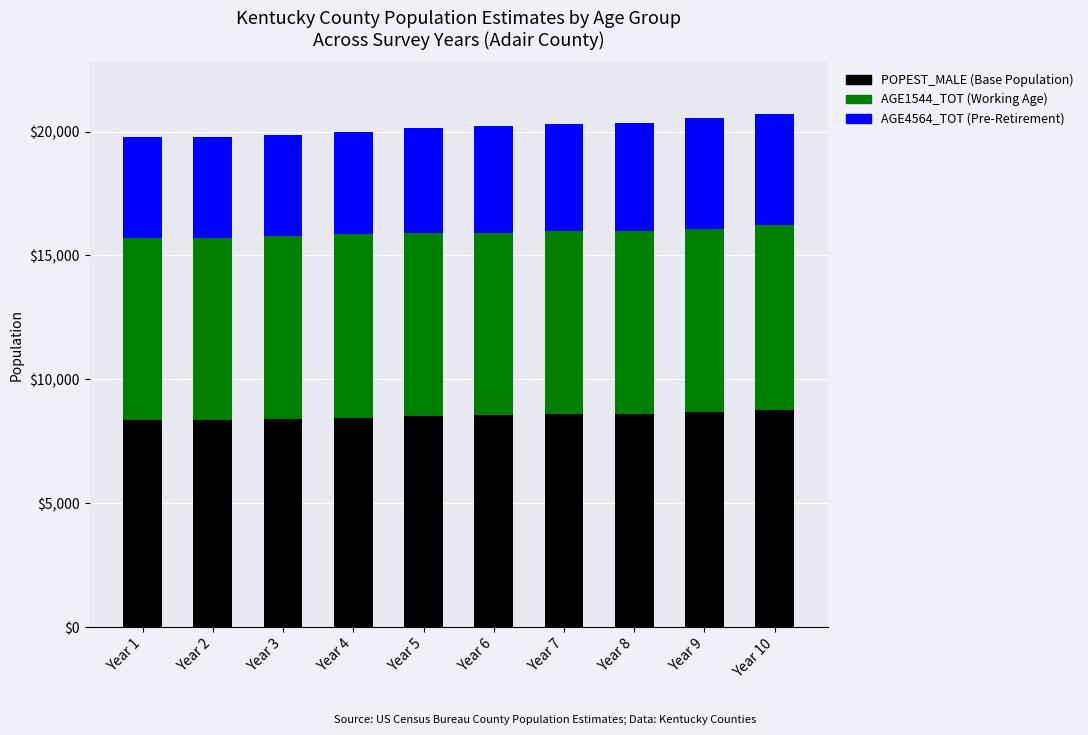

What is the total value across all series at Year 5?

20132